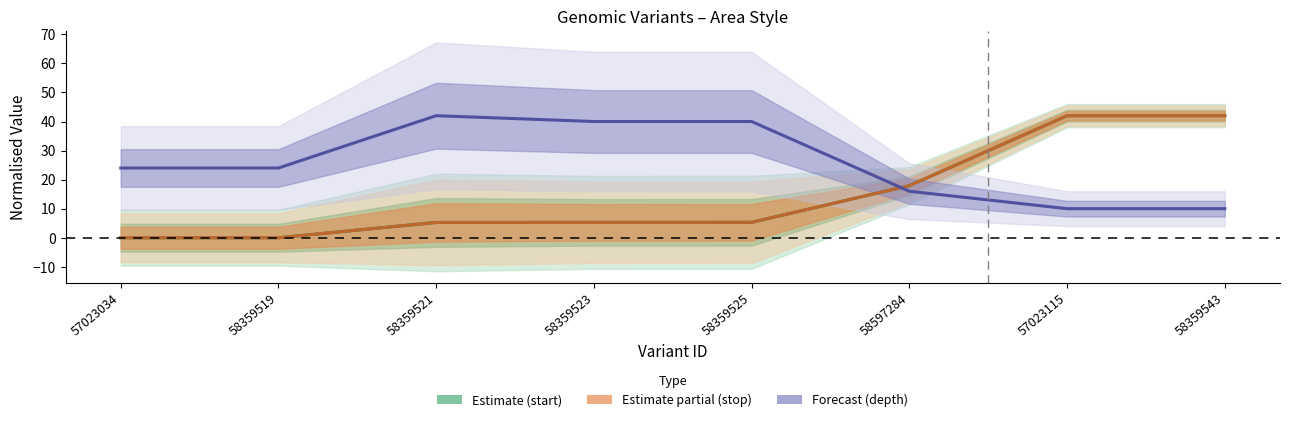

Which series ends up on top after the final intersection of depth and stop?

stop